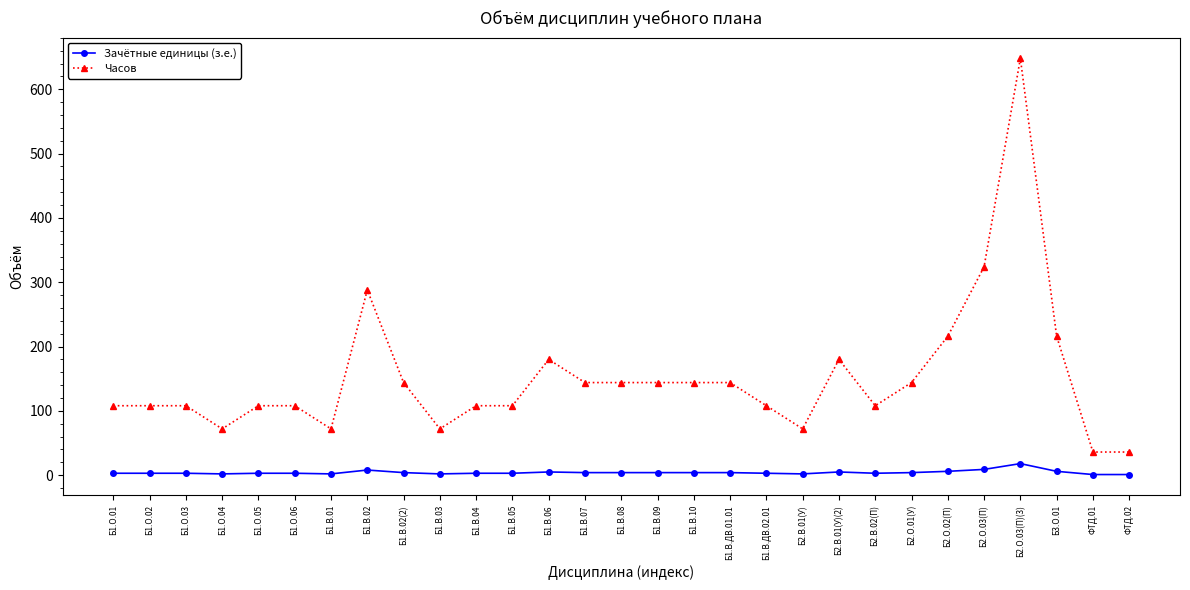

At how many categories does at least one series exceed 295?

2